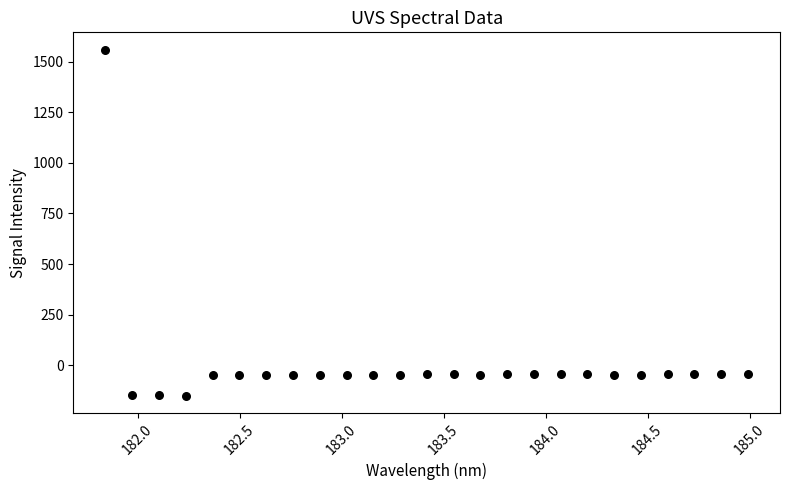

What is the range of Y values (max minus min)?

1709.6